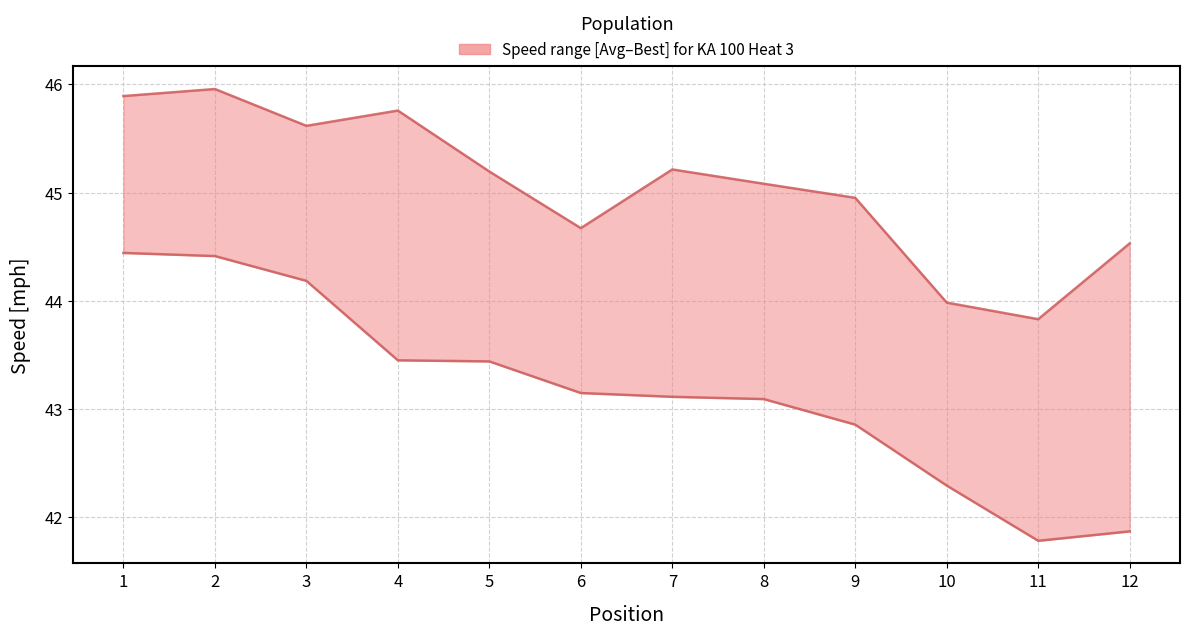

True or false: Average Speed and Best Speed intersect in this chart.

False